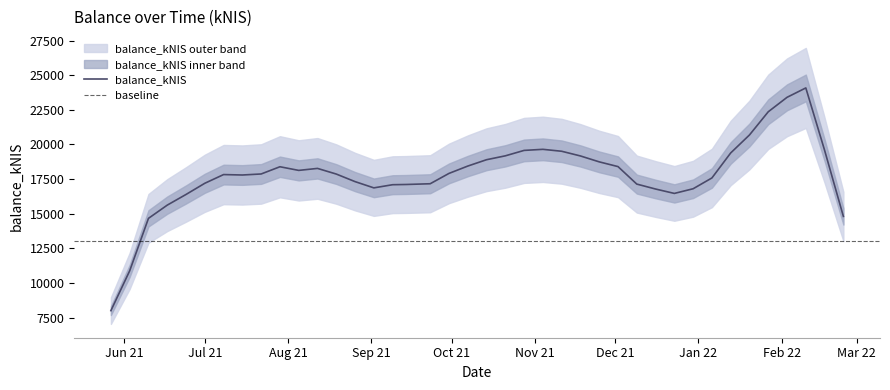

Where is the data nearest to the value 18982?

24